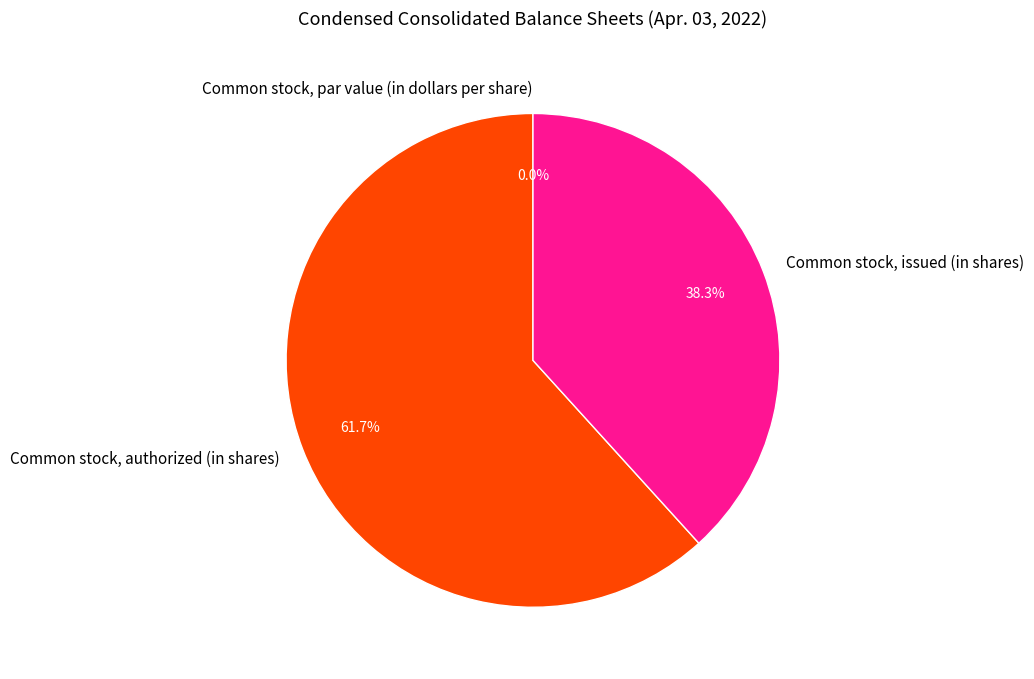

Is there a majority slice in this chart?

Yes